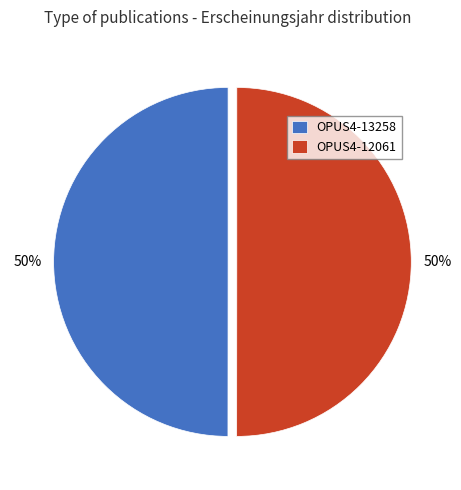

To the nearest percent, what is the combined percentage of OPUS4-13258 and OPUS4-12061?

100%